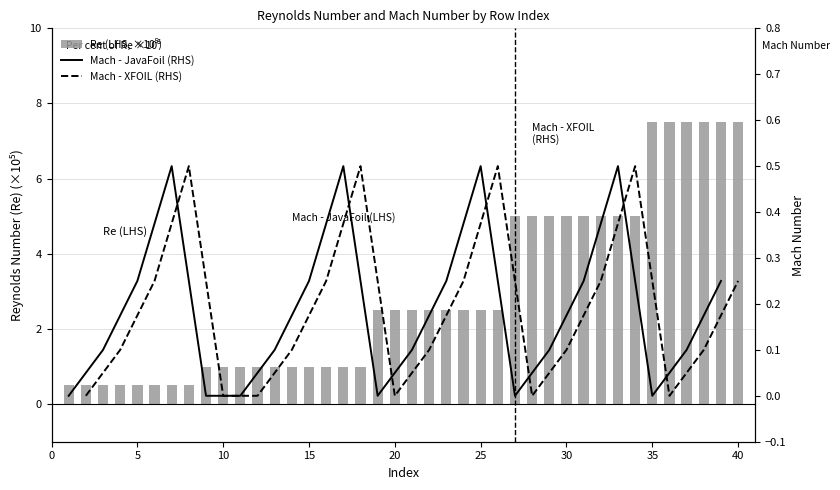

What is the difference between the second highest and minimum values?

7.0